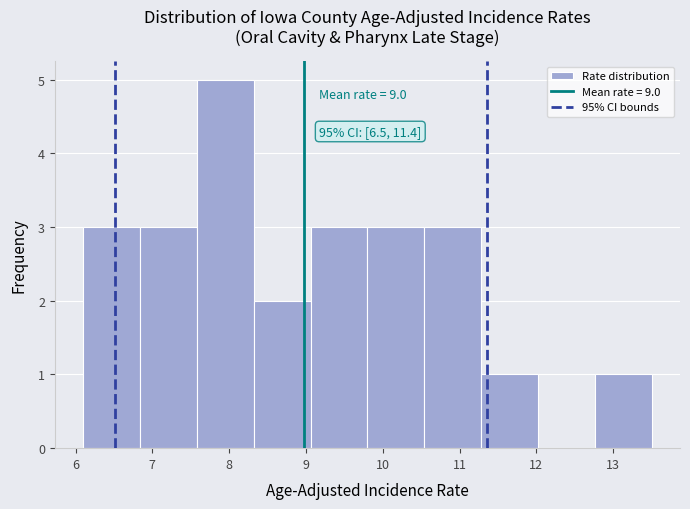

Over which range of the x-axis is the bar tallest?

7.58 to 8.32